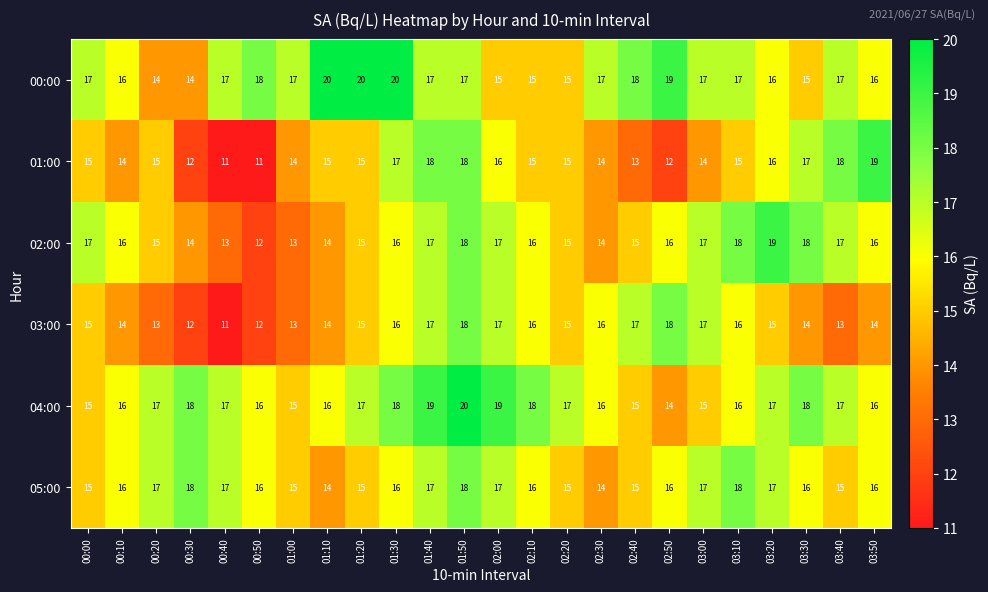

Which series has the widest spread of values?

01:00